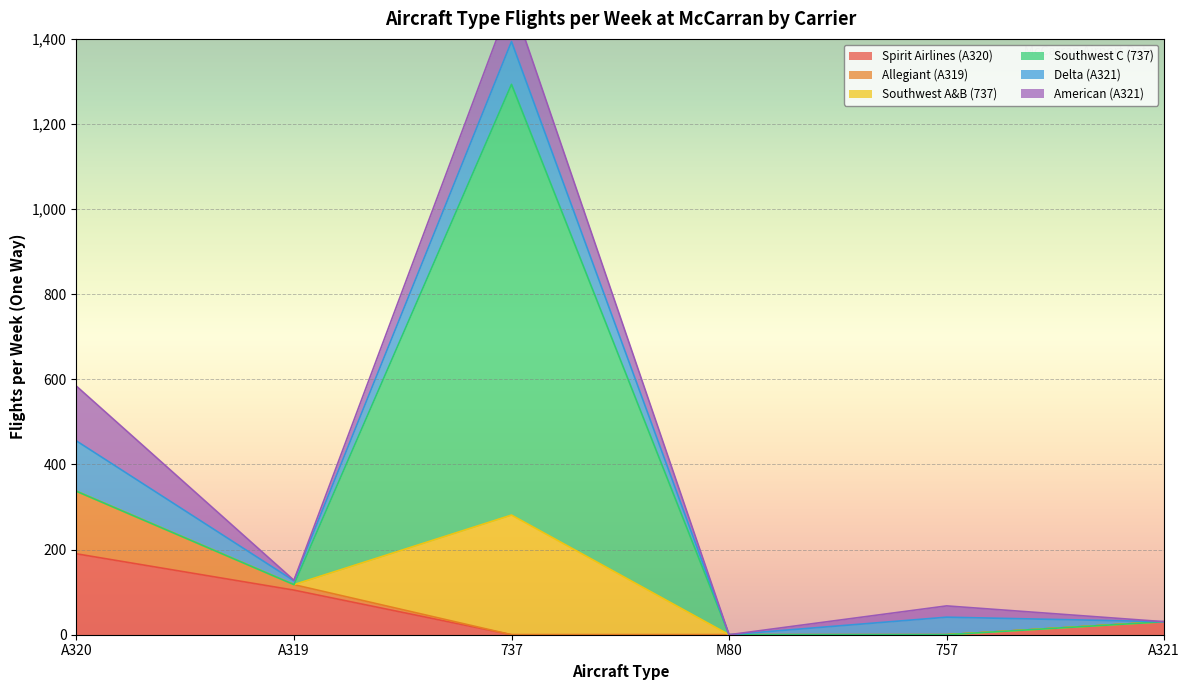

How many values in Spirit Airlines (A320) are above zero?

3